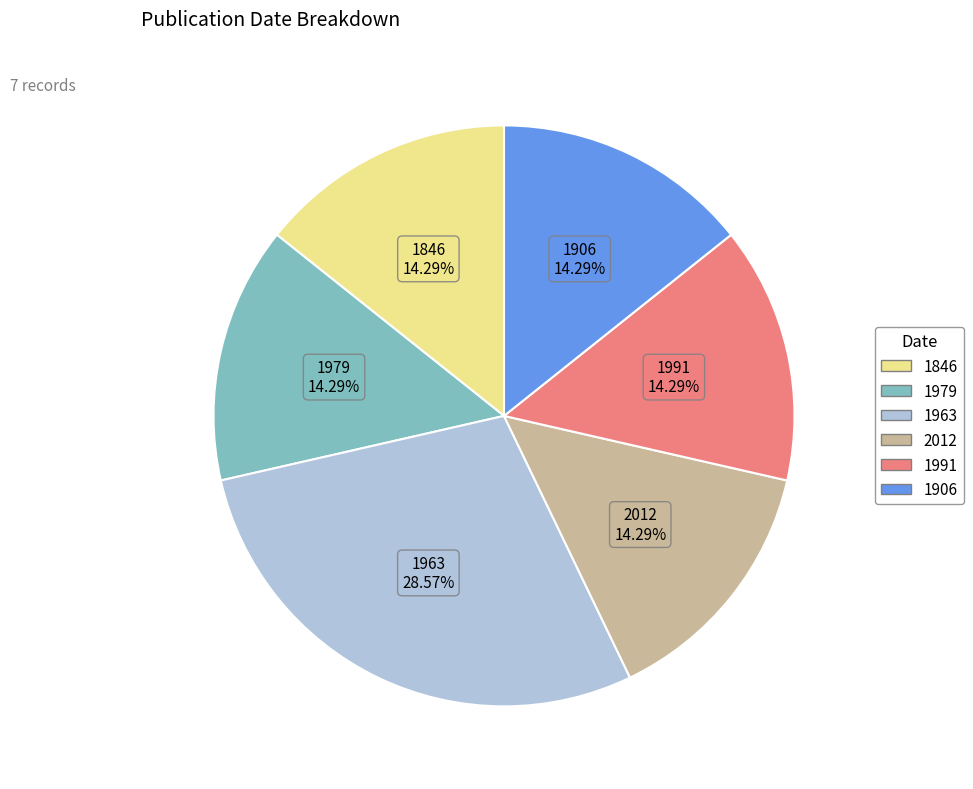

Is it true that 1846 is 1% of the pie?

False